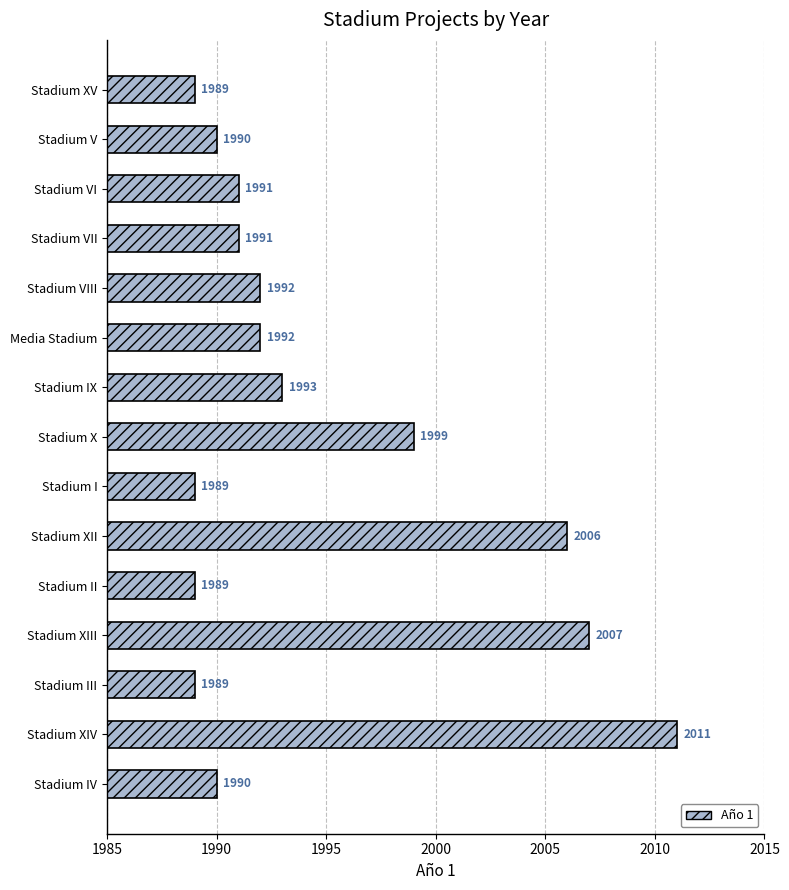

The chart shows a value of 794 at Stadium II. True or false?

False